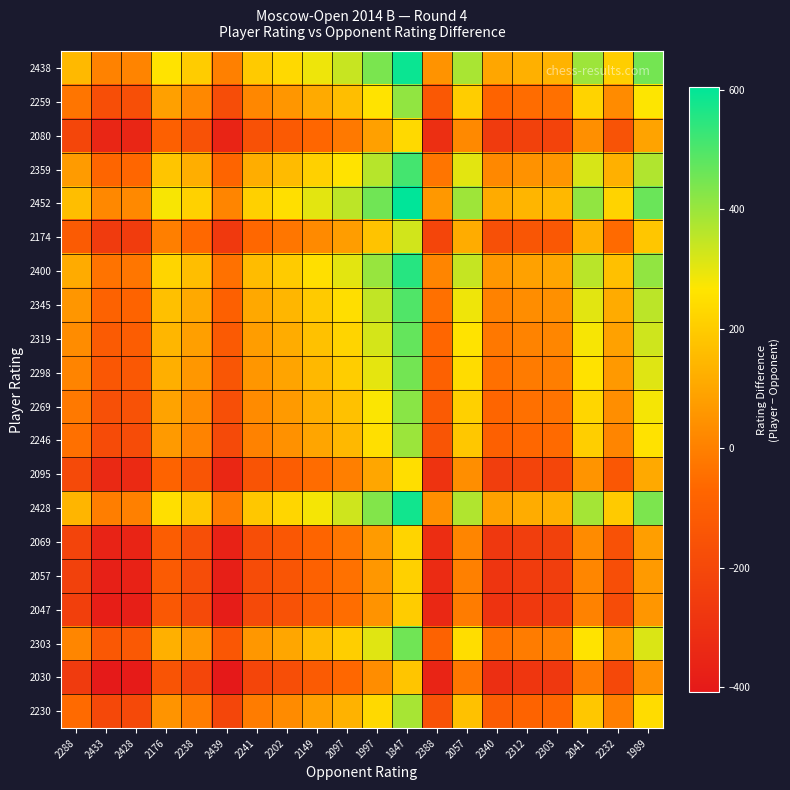

What is the greatest value displayed?

605